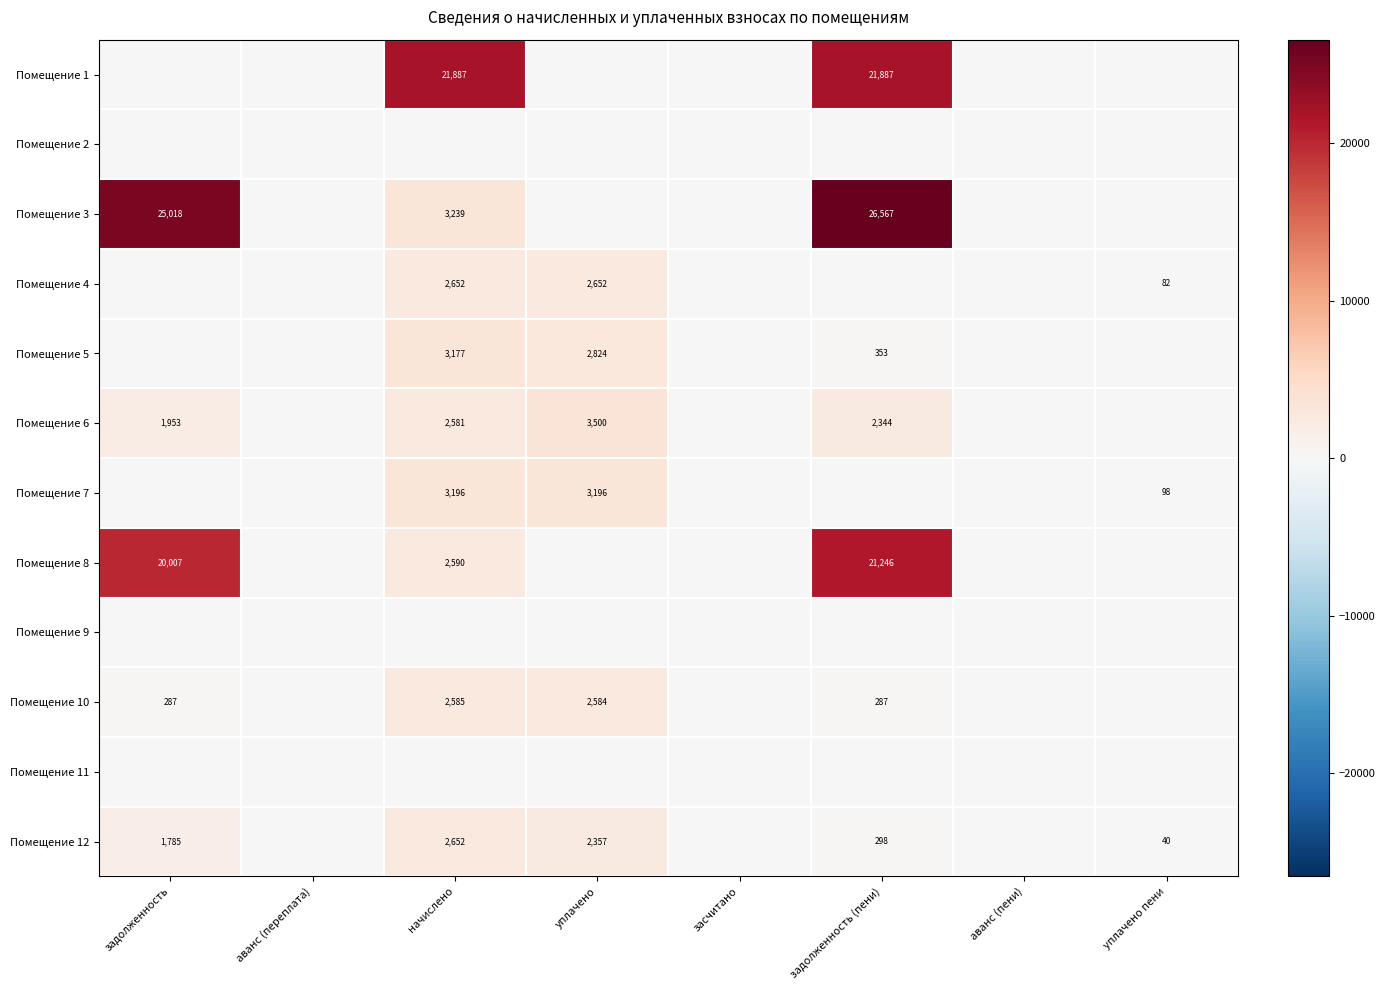

What is the difference between the Помещение 12 values at начислено and задолженность (пени)?

2354